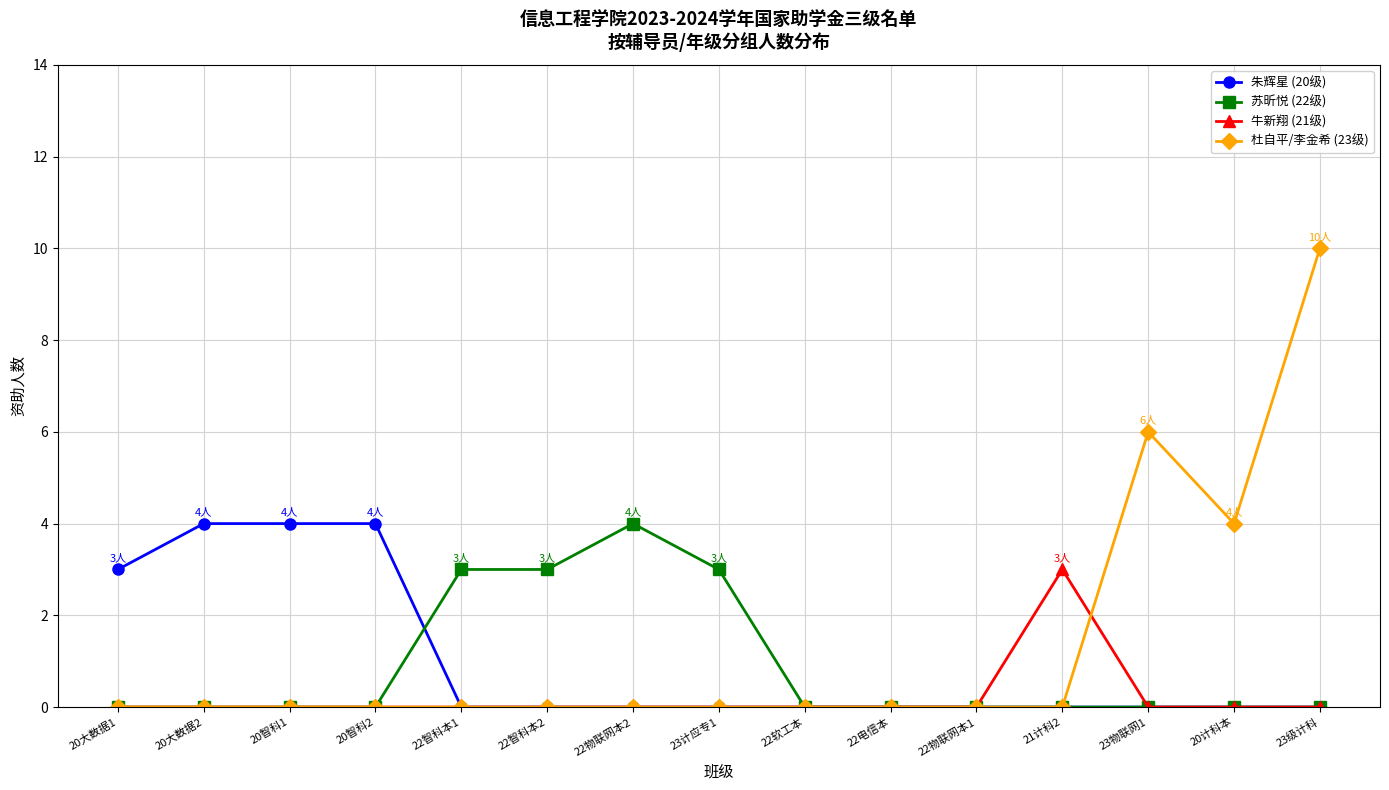

At which category is the sum across all series the highest?

23级计科